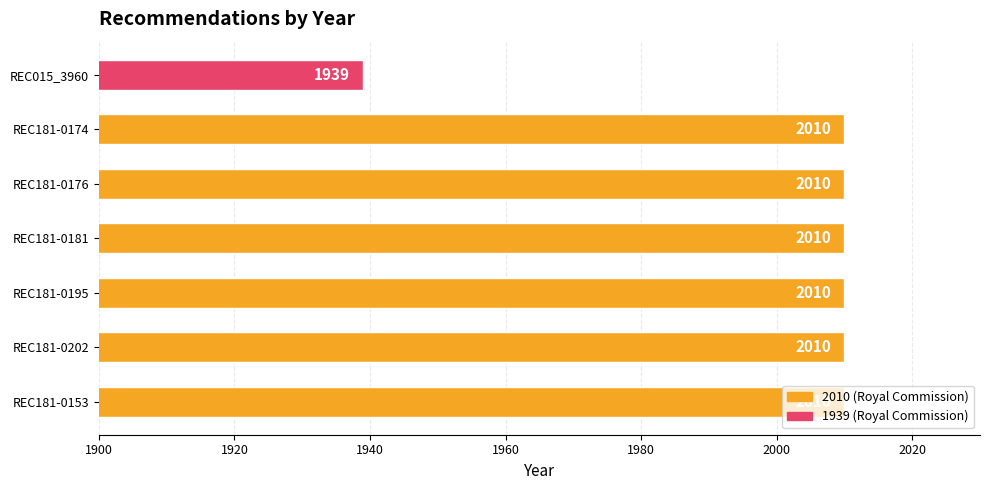

Are the bars grouped side by side (vs. stacked)?

No